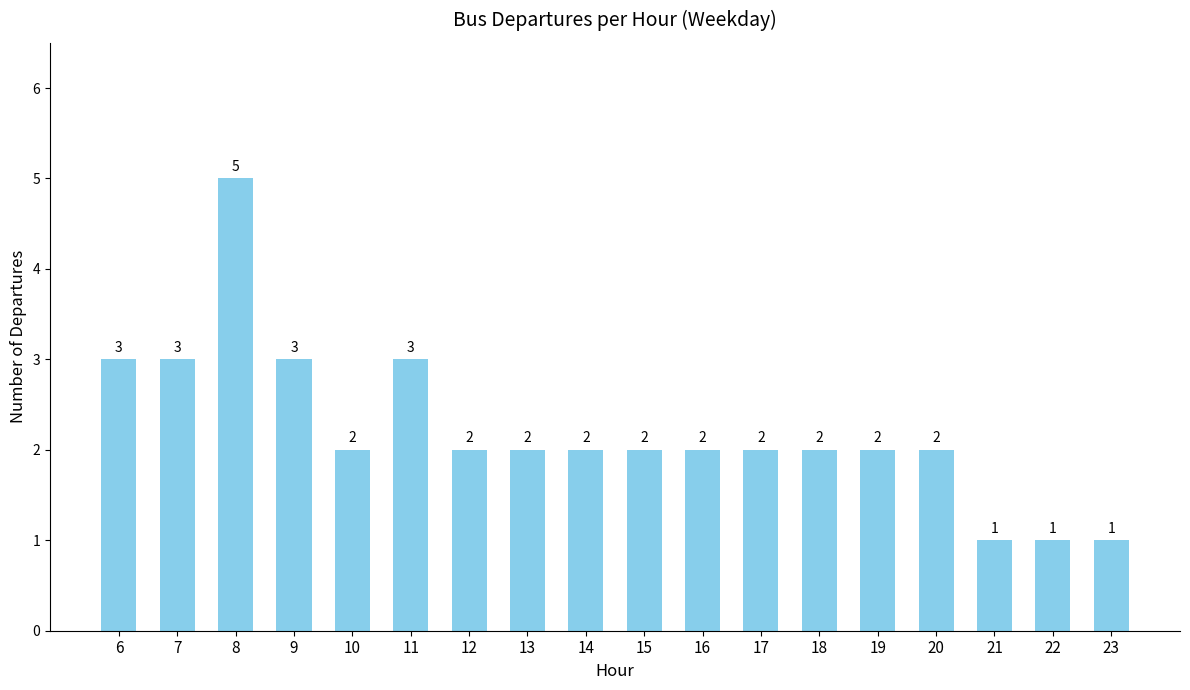

What is the average value?

2